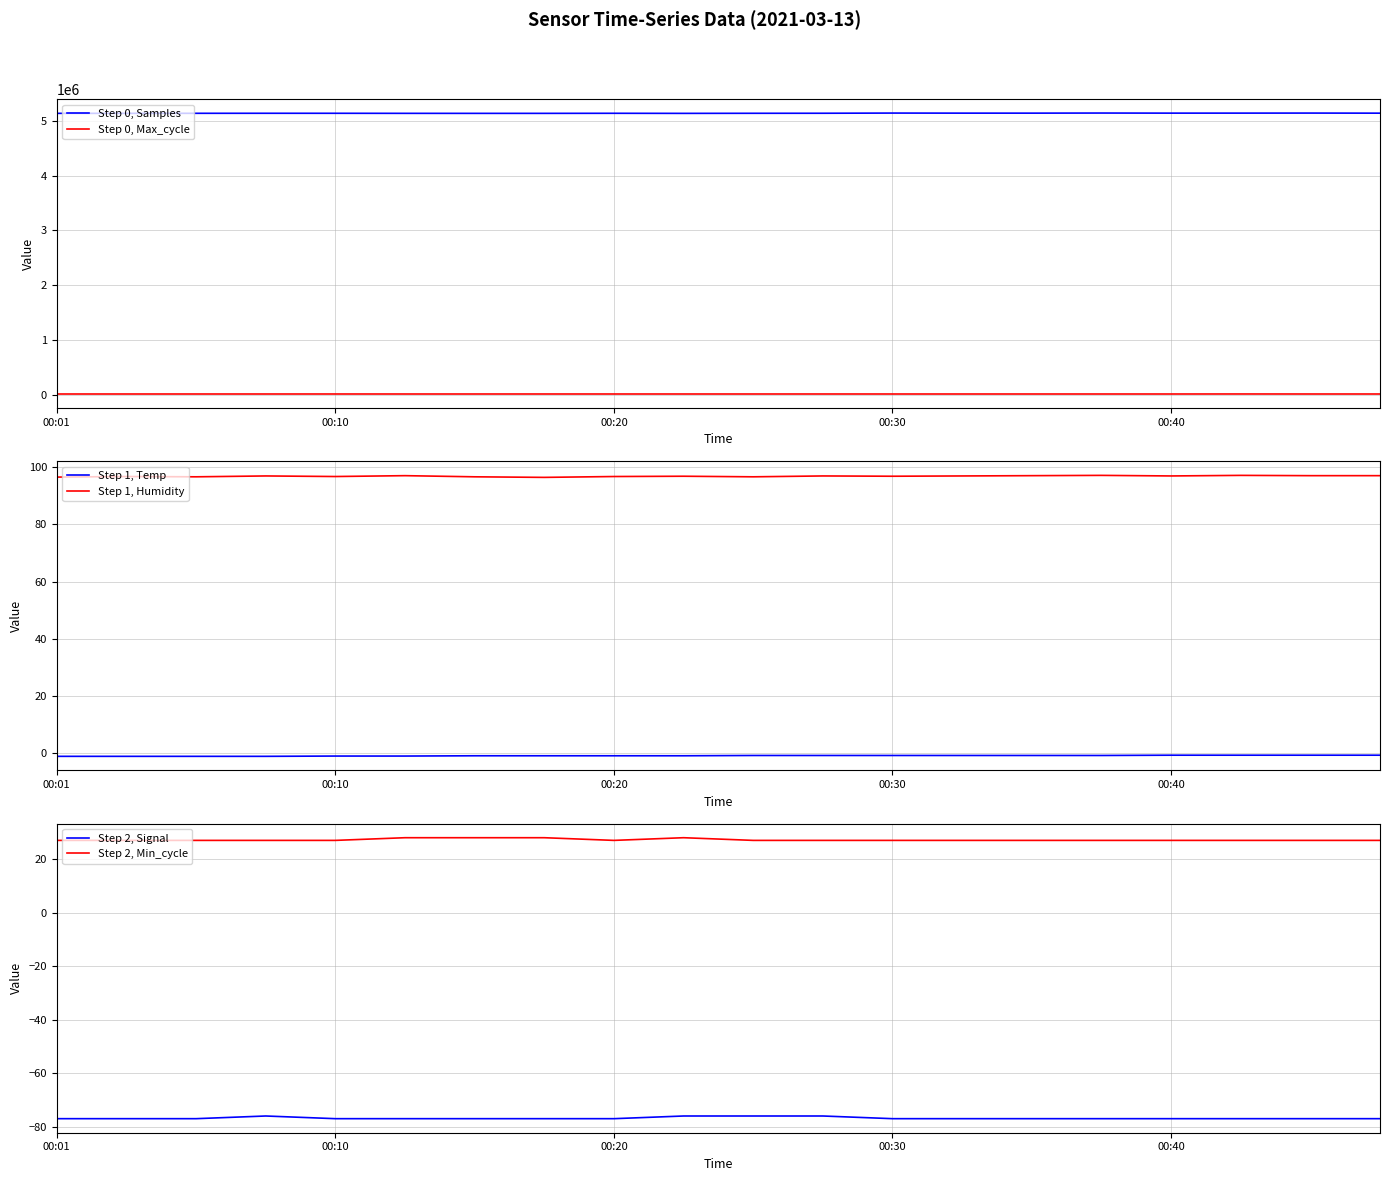

What is the average value of the Step 0, Samples series?

5135558